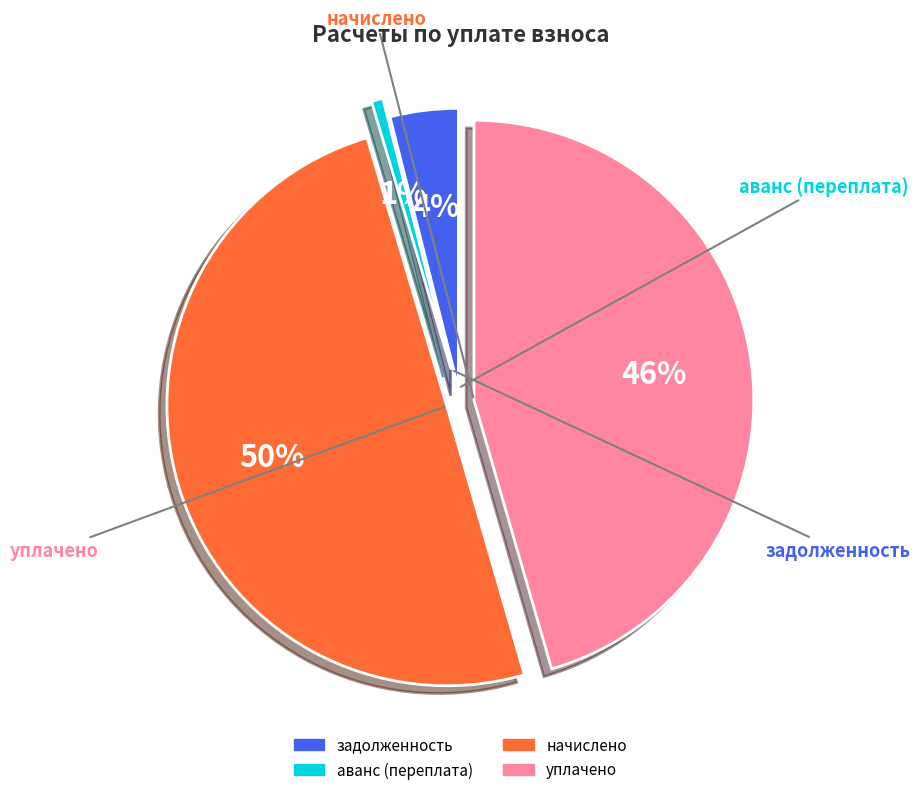

To the nearest percent, what is the average slice percentage?

25%